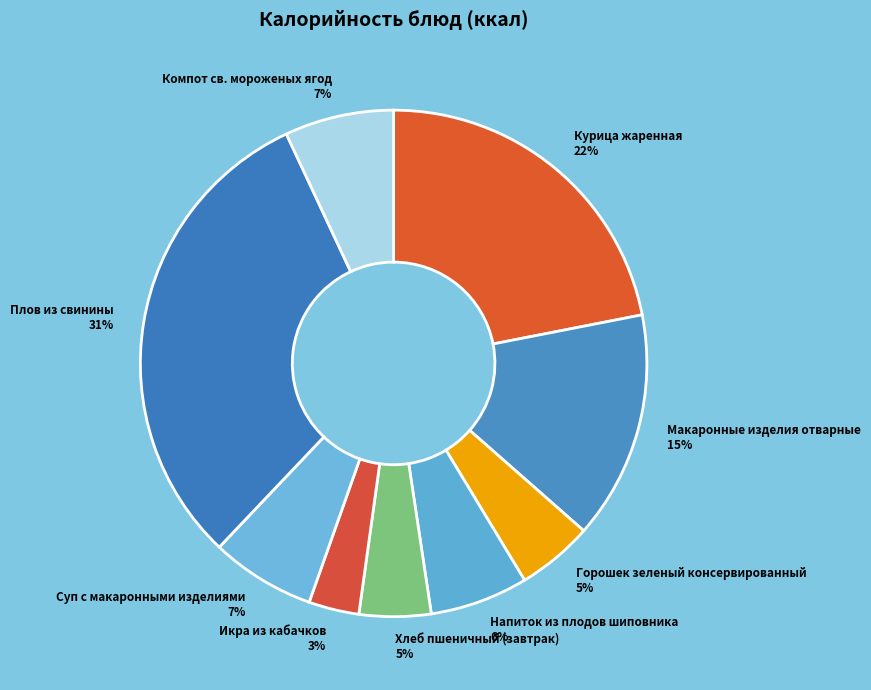

What is the smallest slice in the pie chart?

Икра из кабачков